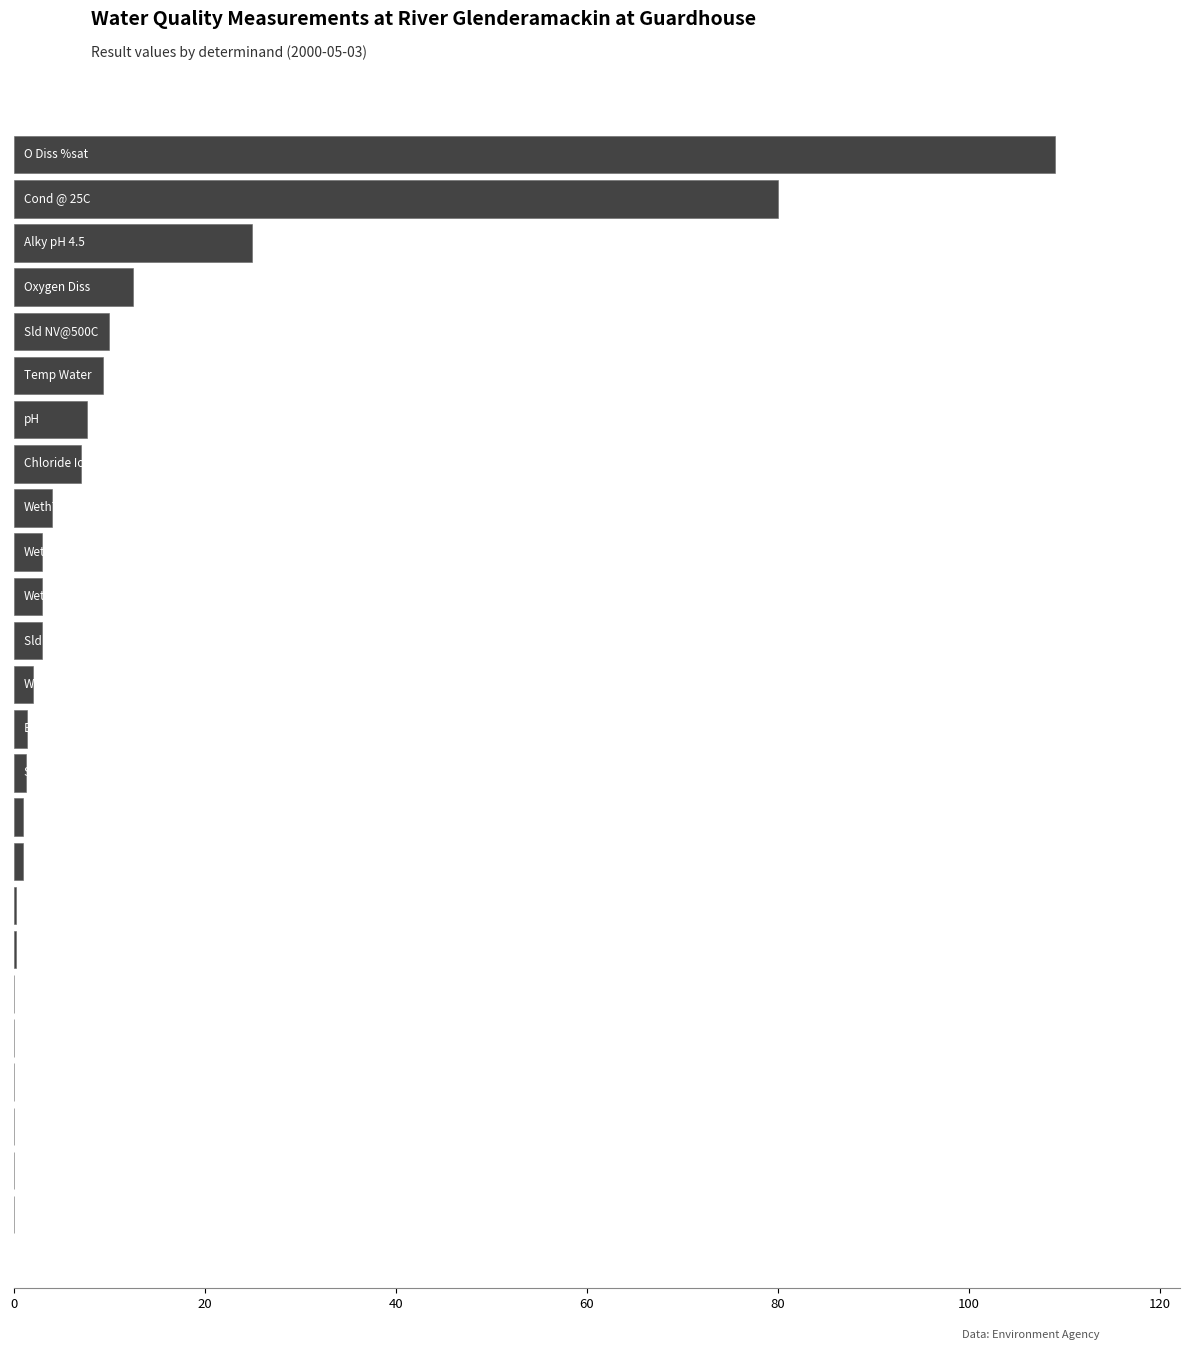

What is the greatest value displayed?

109.0